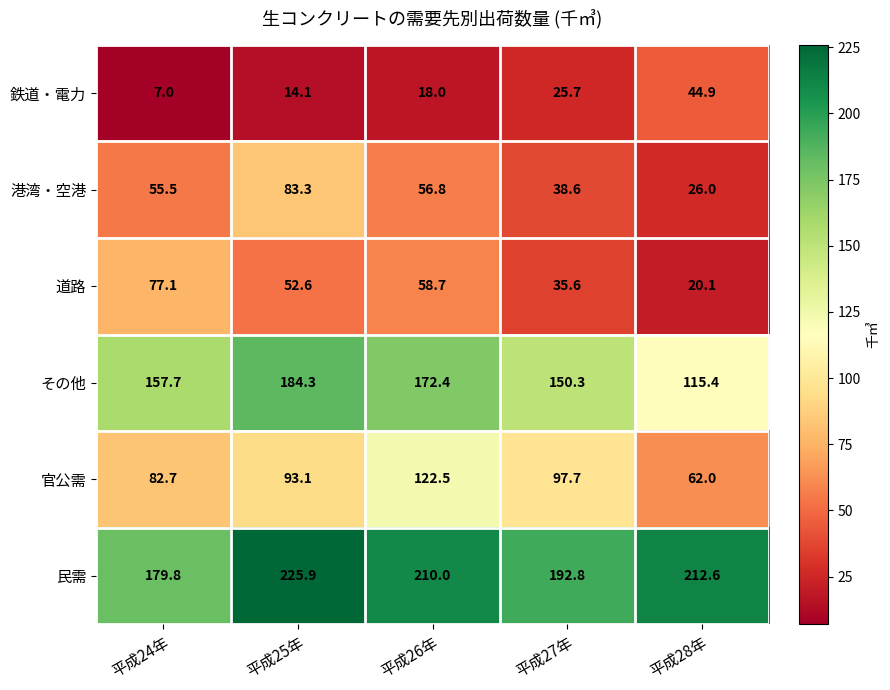

Reading left to right, what are all the values shown in this chart?

鉄道・電力: 平成24年=7.0	平成25年=14.1	平成26年=18.0	平成27年=25.7	平成28年=44.9
港湾・空港: 平成24年=55.5	平成25年=83.3	平成26年=56.8	平成27年=38.6	平成28年=26.0
道路: 平成24年=77.1	平成25年=52.6	平成26年=58.7	平成27年=35.6	平成28年=20.1
その他: 平成24年=157.7	平成25年=184.3	平成26年=172.4	平成27年=150.3	平成28年=115.4
官公需: 平成24年=82.7	平成25年=93.1	平成26年=122.5	平成27年=97.7	平成28年=62.0
民需: 平成24年=179.8	平成25年=225.9	平成26年=210.0	平成27年=192.8	平成28年=212.6